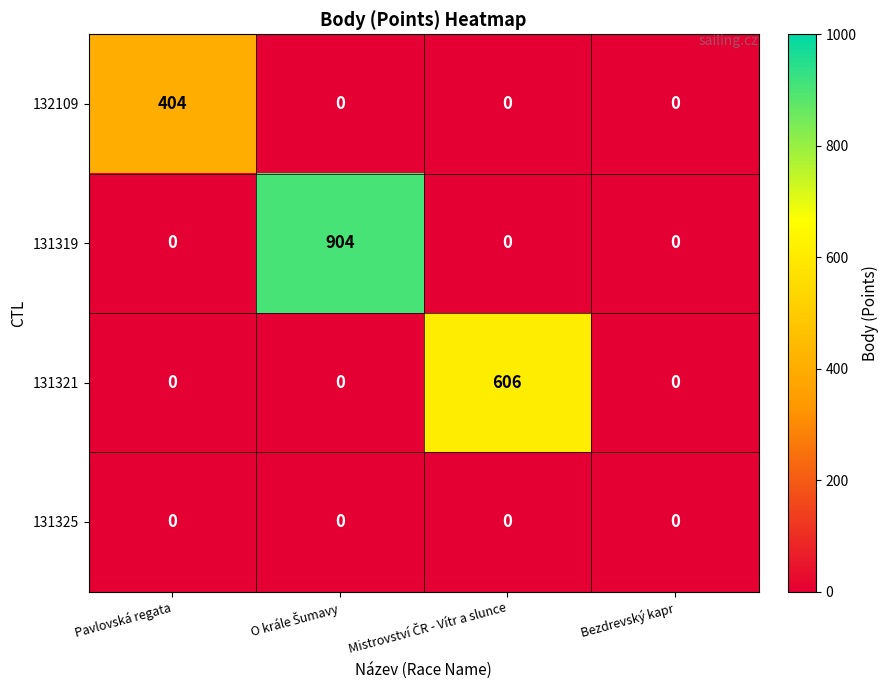

The value of 131325 at Bezdrevský kapr is 0. True or false?

True